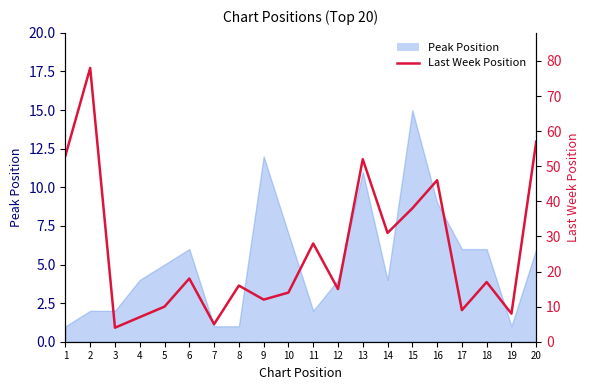

What is the difference between the maximum and minimum values?

74